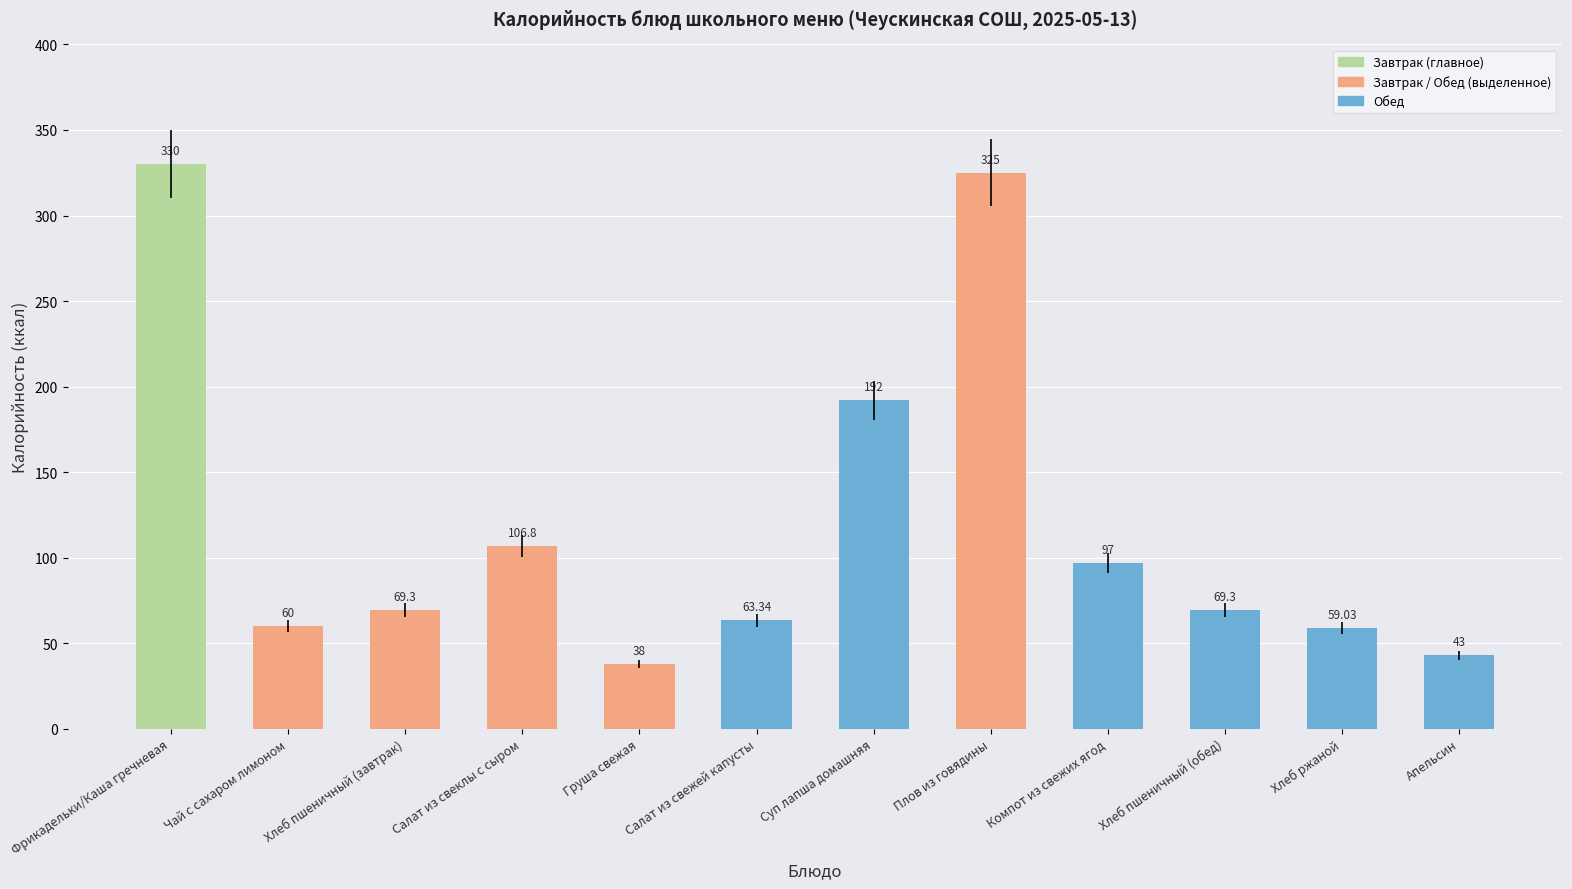

What position from the left is Компот из свежих ягод?

9